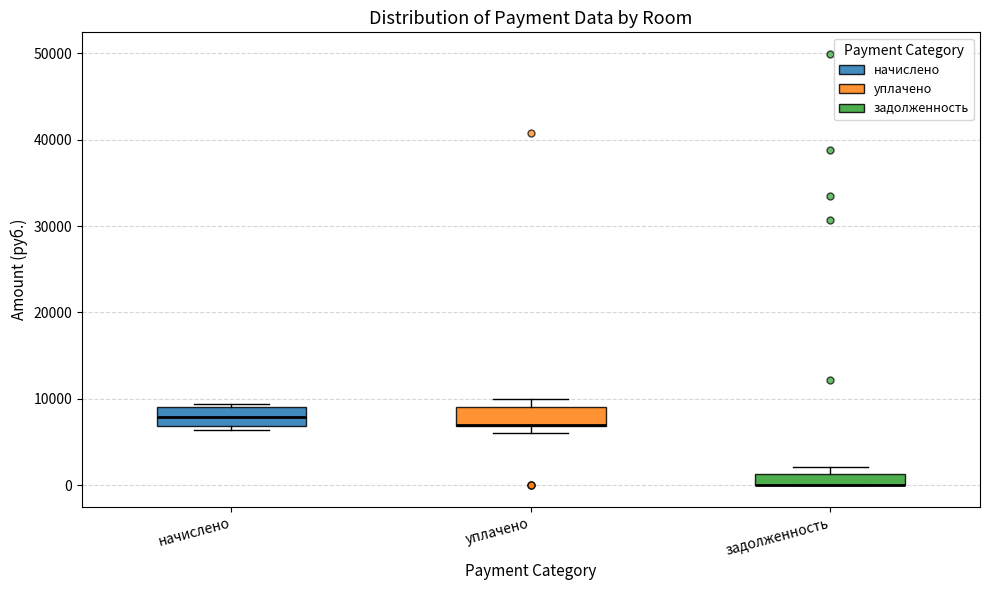

Where is the lower edge of the box for уплачено on the y-axis? The values are not printed on the chart, so give them approximately, as read against the axis.

7000